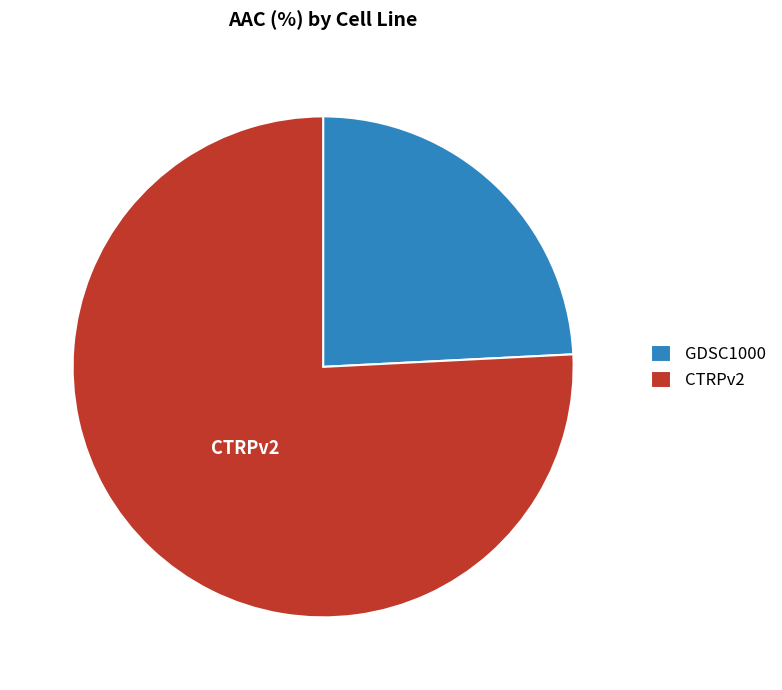

What is the smallest slice in the pie chart?

GDSC1000